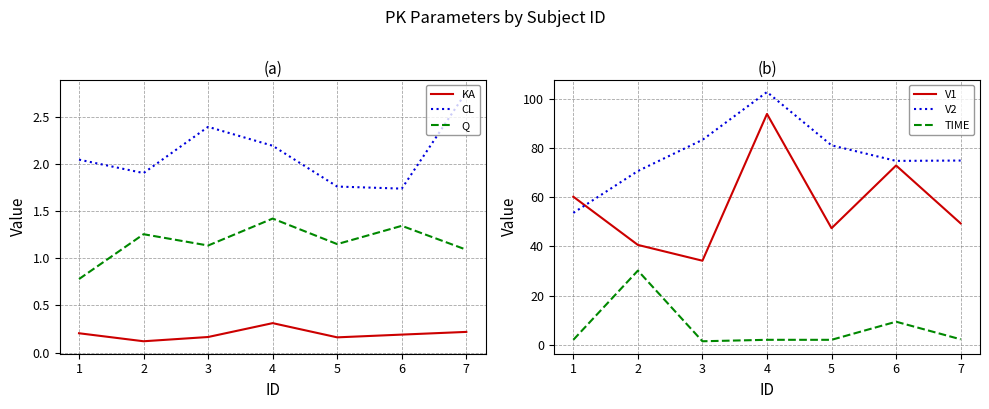

At which category is the sum across all series the highest?

4